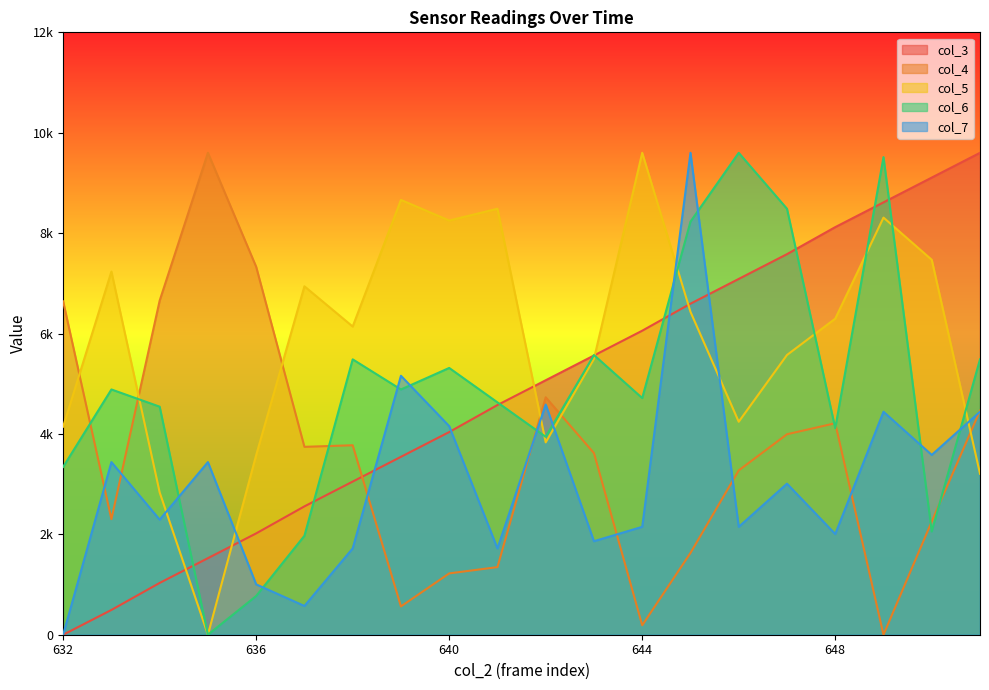

Between which two adjacent categories do col_3 and col_4 first intersect?

638 and 639